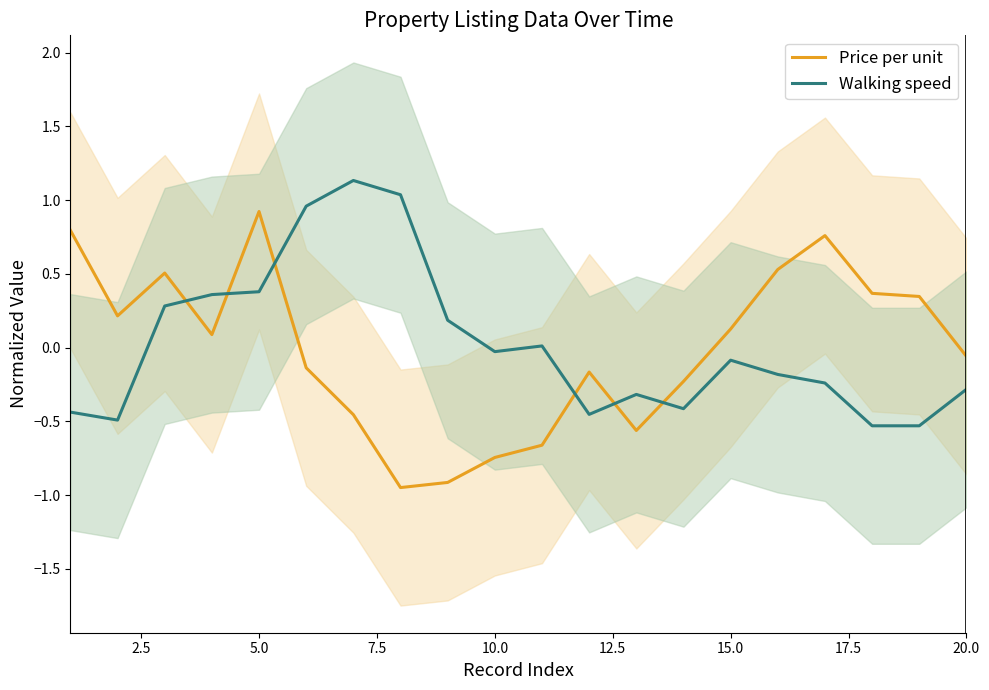

How many times do Price per unit and Walking speed cross each other?

6